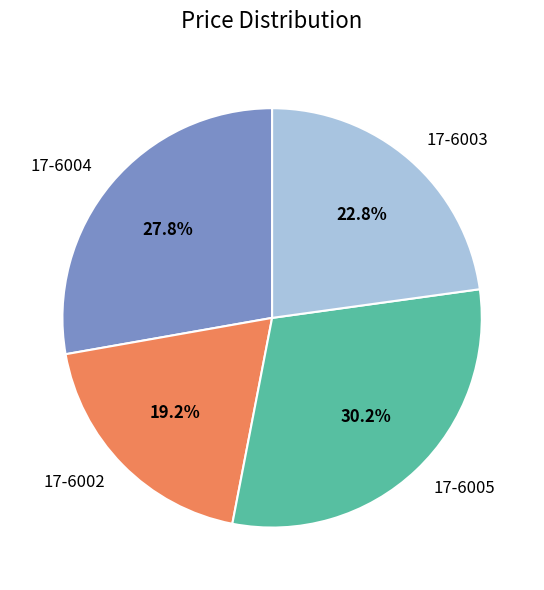

What is the ratio of the value at 17-6004 to the value at 17-6003?

1.2